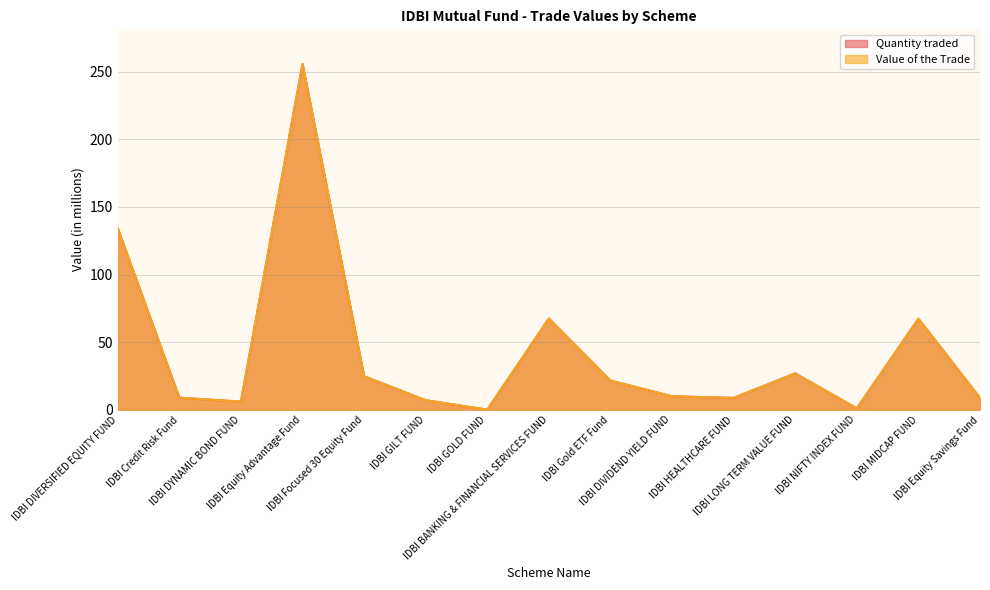

What is the average value of the Value of the Trade series?

43.2